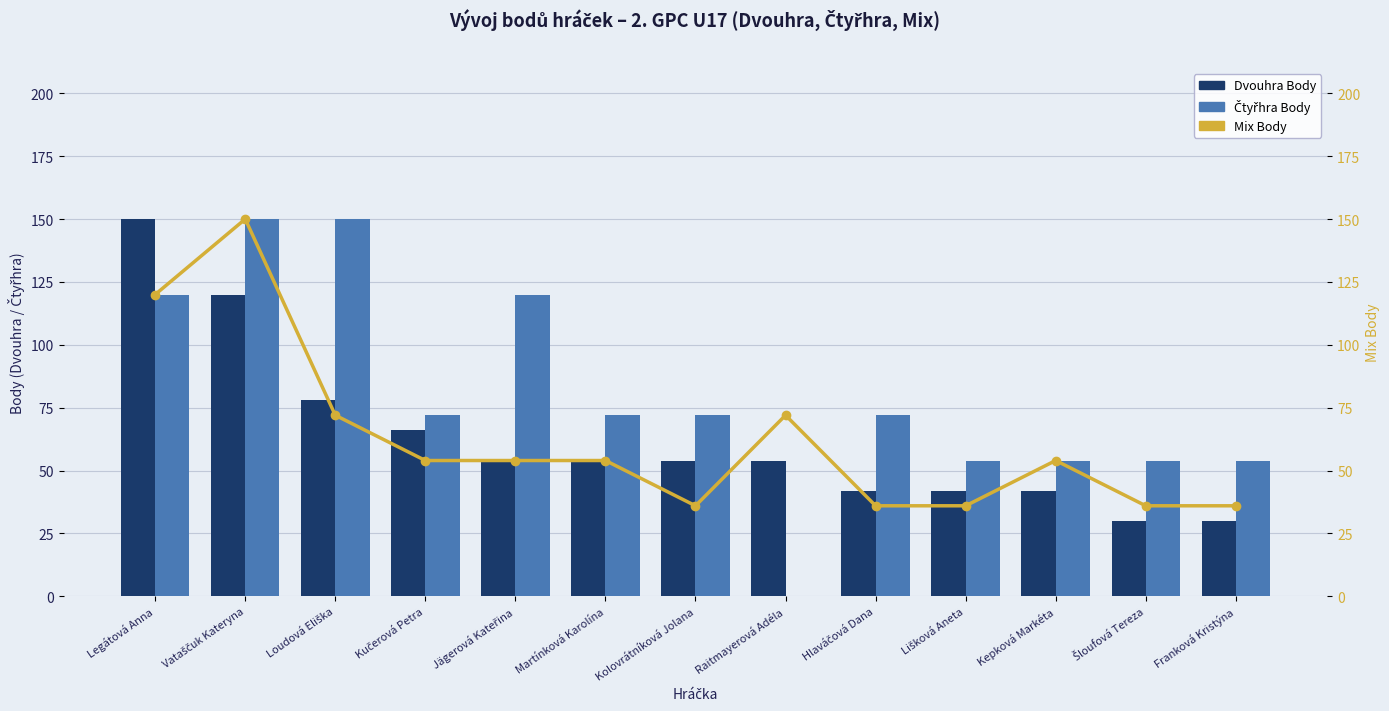

Which series has the largest range (max minus min)?

Čtyřhra Body